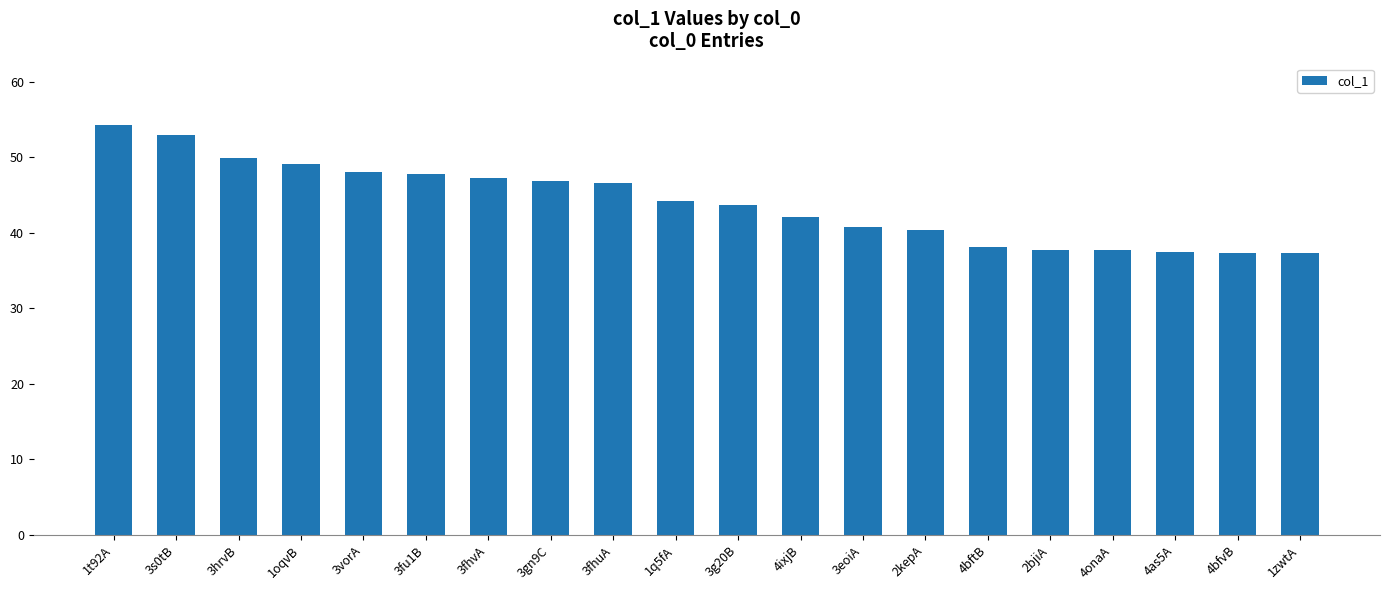

What is the difference between the maximum and second lowest values?

16.9